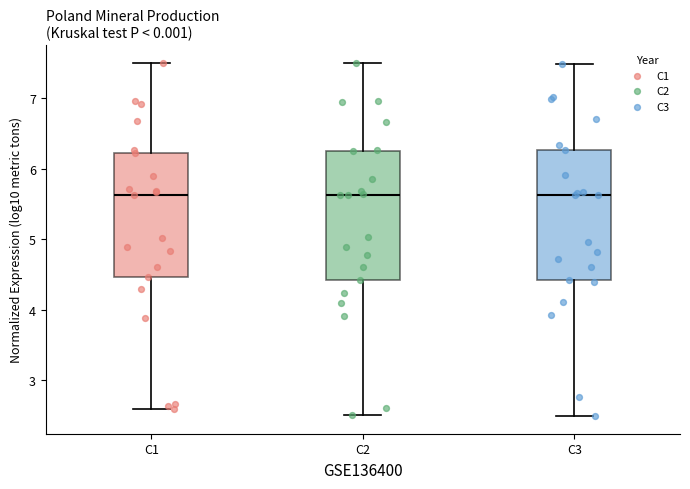

Where does the lower whisker of the box for C1 end on the y-axis? The values are not printed on the chart, so give them approximately, as read against the axis.

2.6